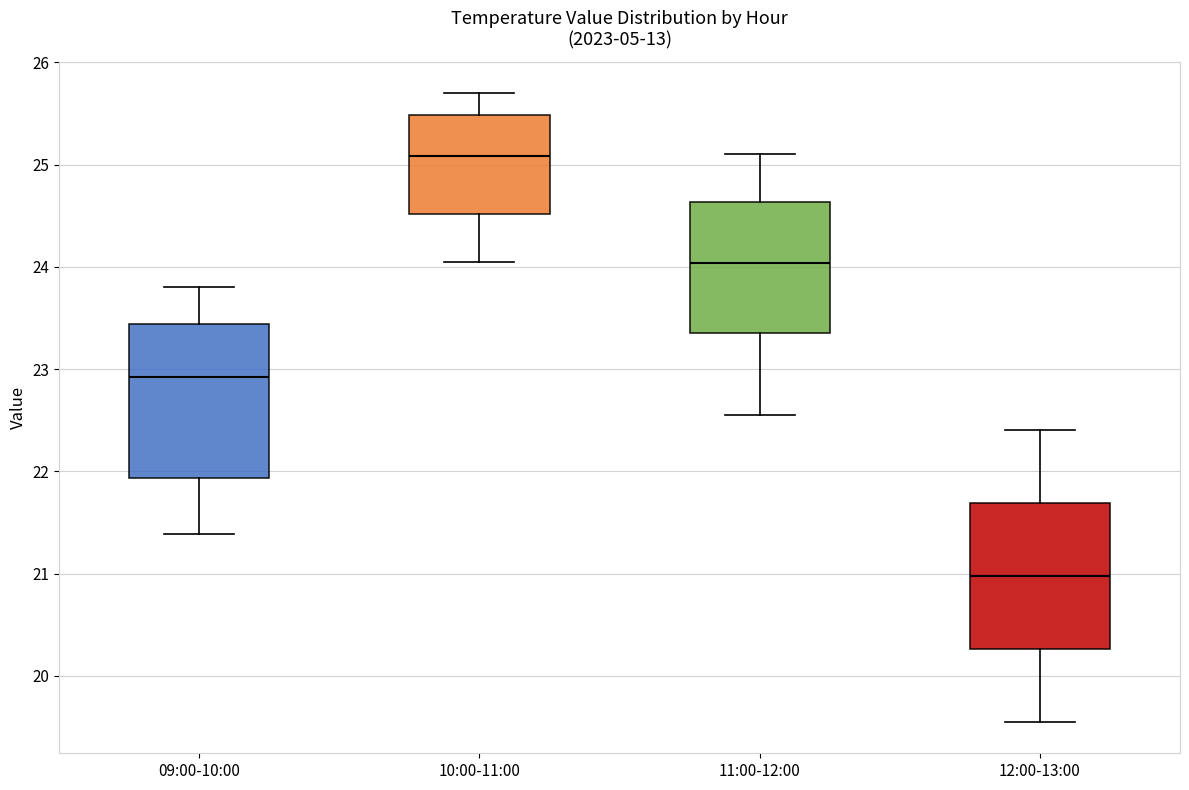

Which box has the lowest median line?

12:00-13:00